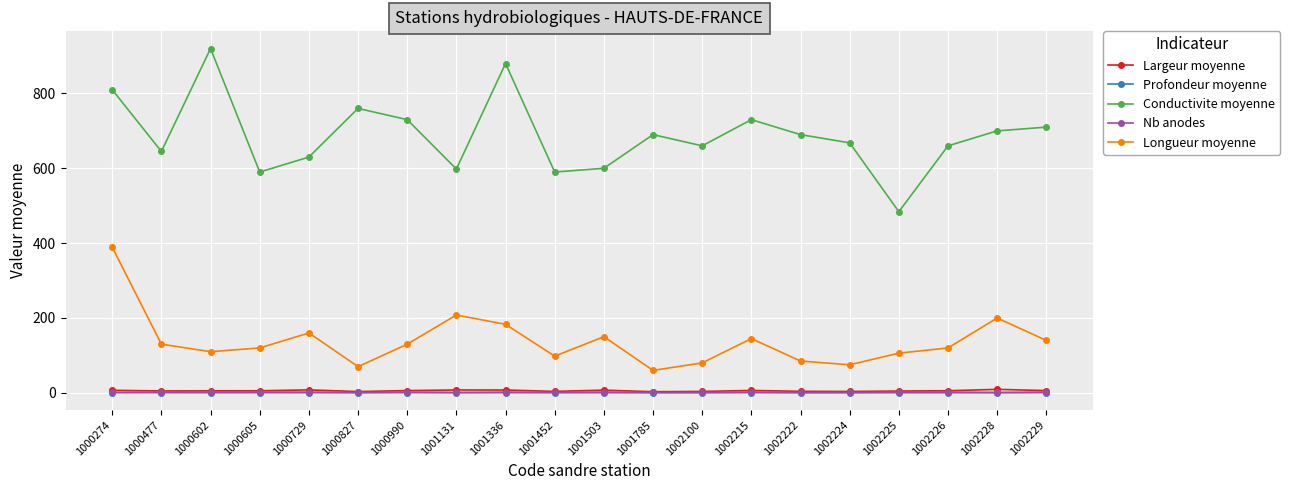

Where is the first local minimum for Longueur moyenne?

1000602